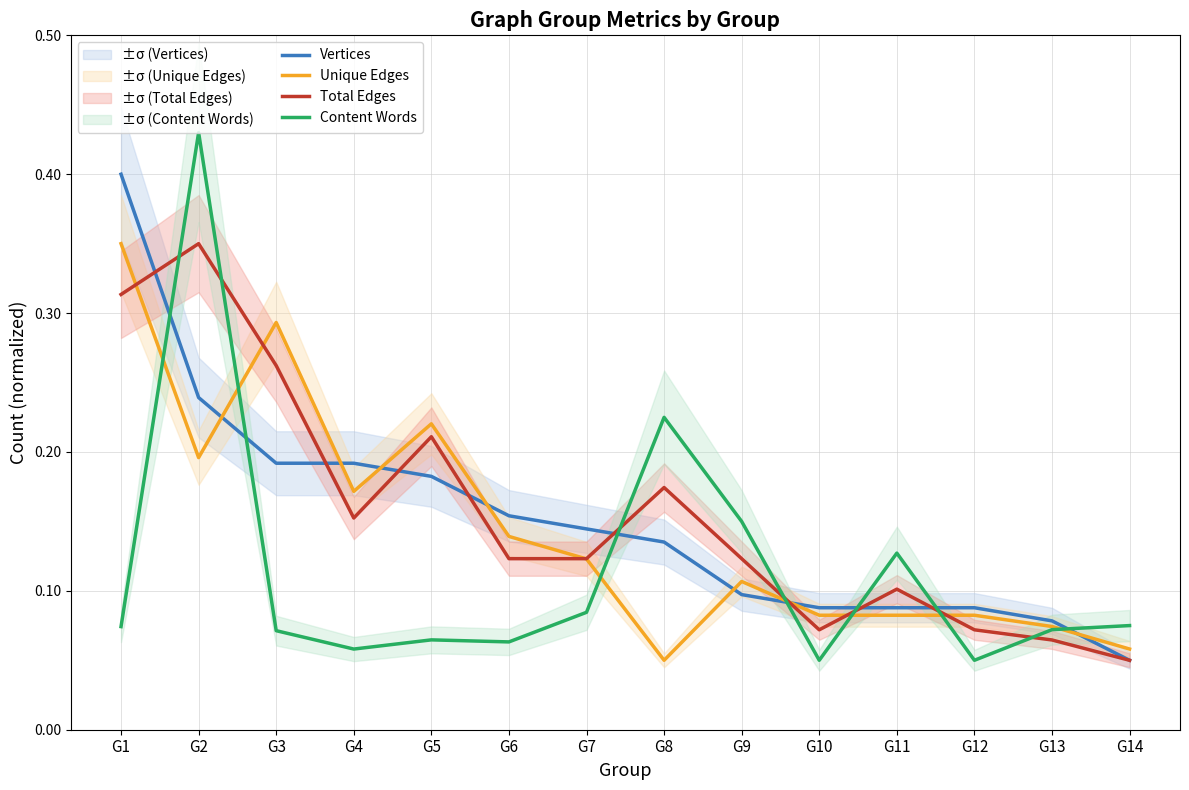

What is the maximum value shown in the chart?

0.4